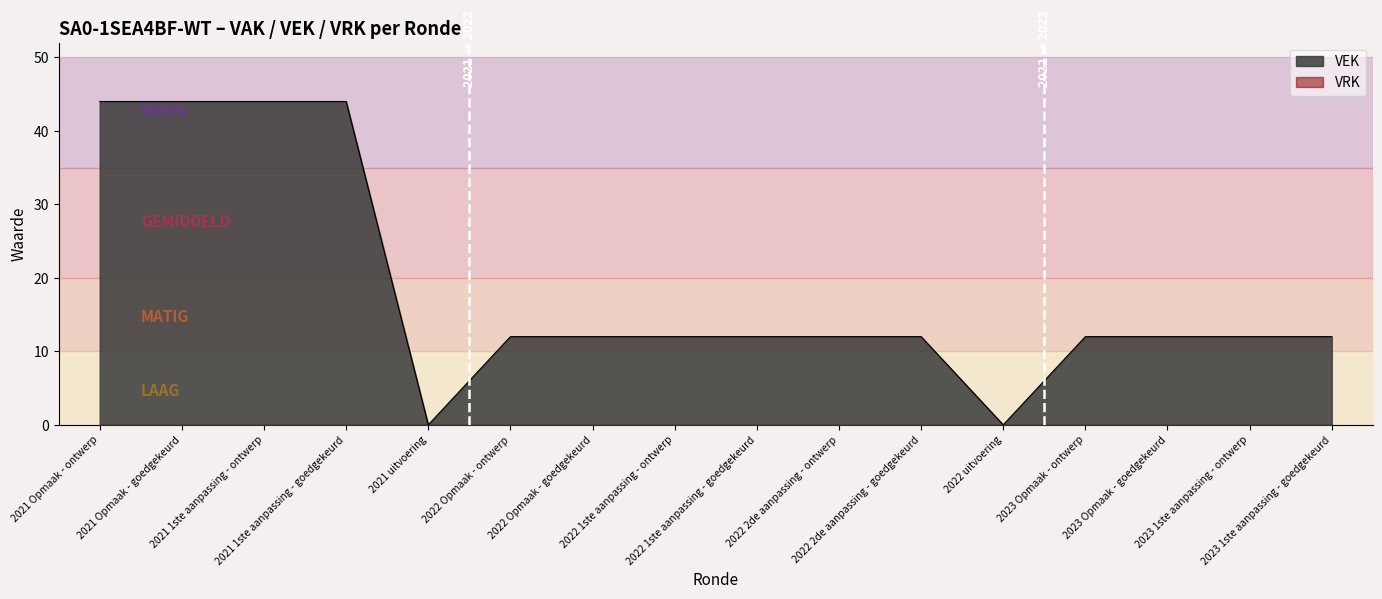

Which category has the lowest value across all series?

2021 uitvoering